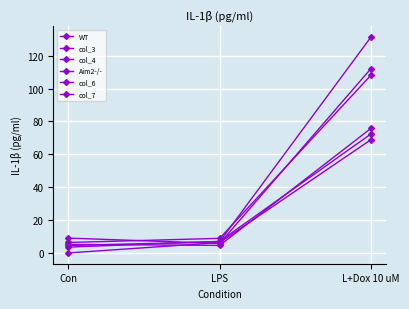

What is the label of the 3rd point from the left?

L+Dox 10 uM